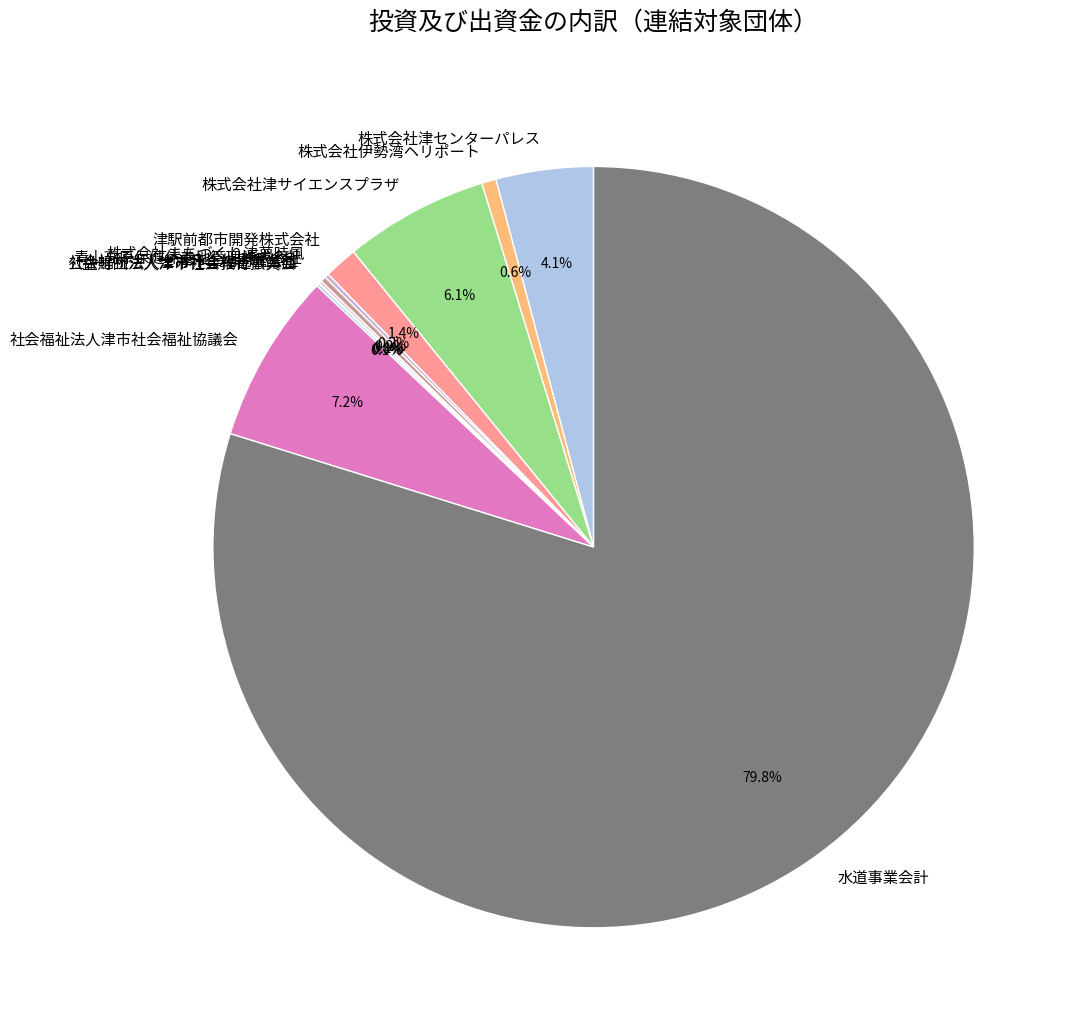

To the nearest percent, what is the difference between the largest and smallest slice percentages?

80%